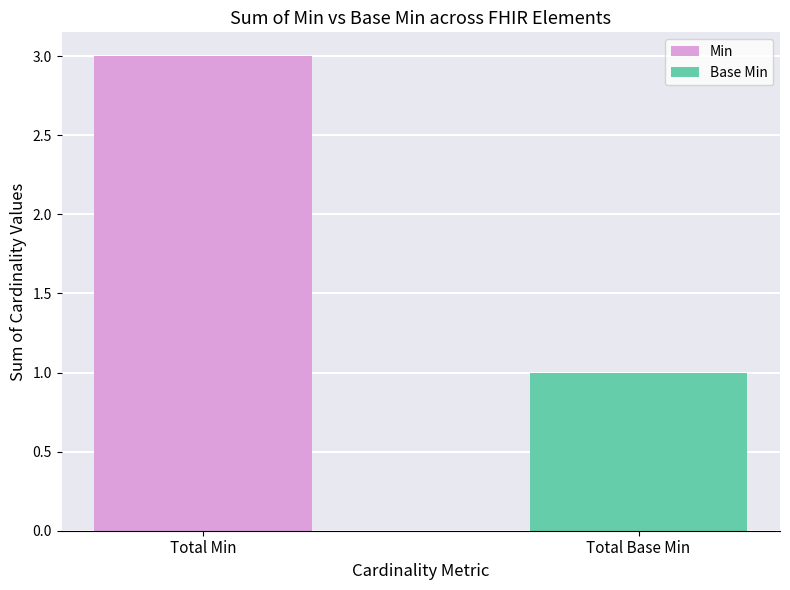

What are all the series names shown in the legend?

Min, Base Min